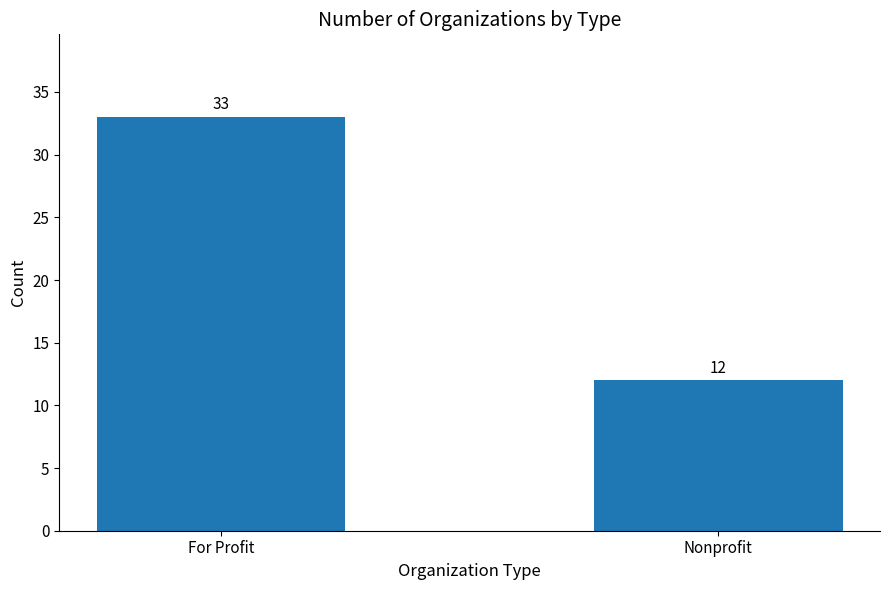

What is the change in value from For Profit to Nonprofit?

-21